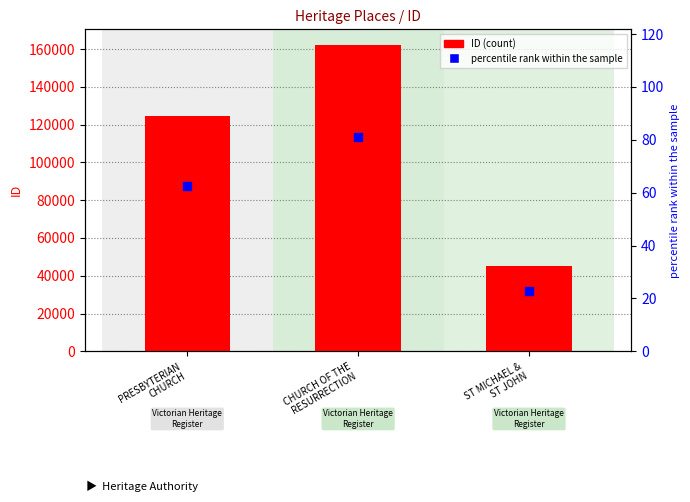

Is the value of ID at CHURCH OF THE
RESURRECTION greater than the value of percentile rank within the sample at PRESBYTERIAN
CHURCH?

Yes